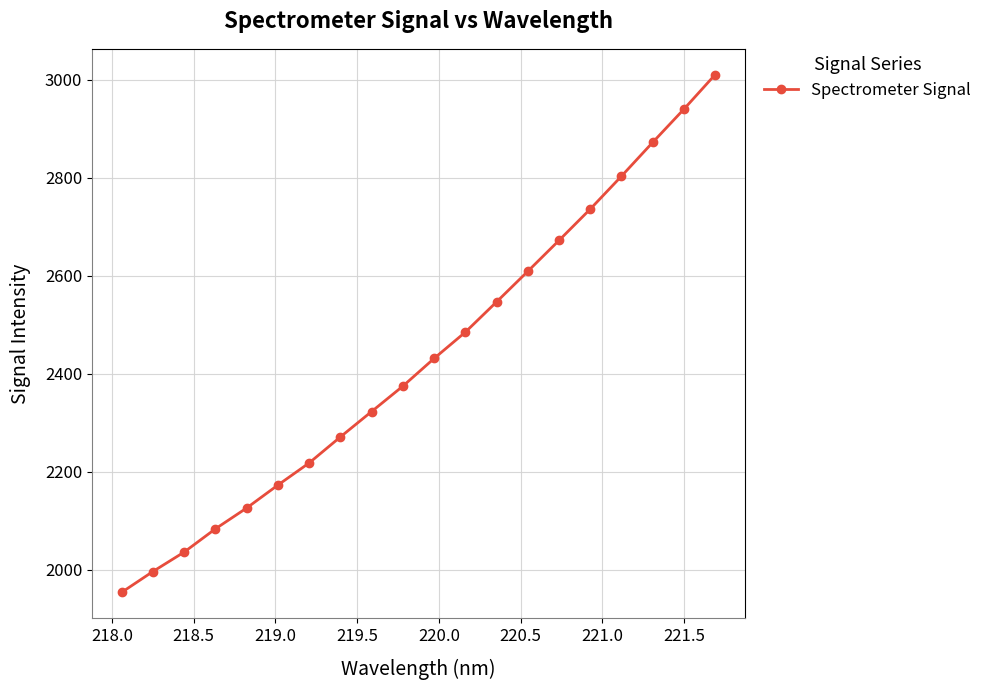

What is the maximum value shown in the chart?

3010.2